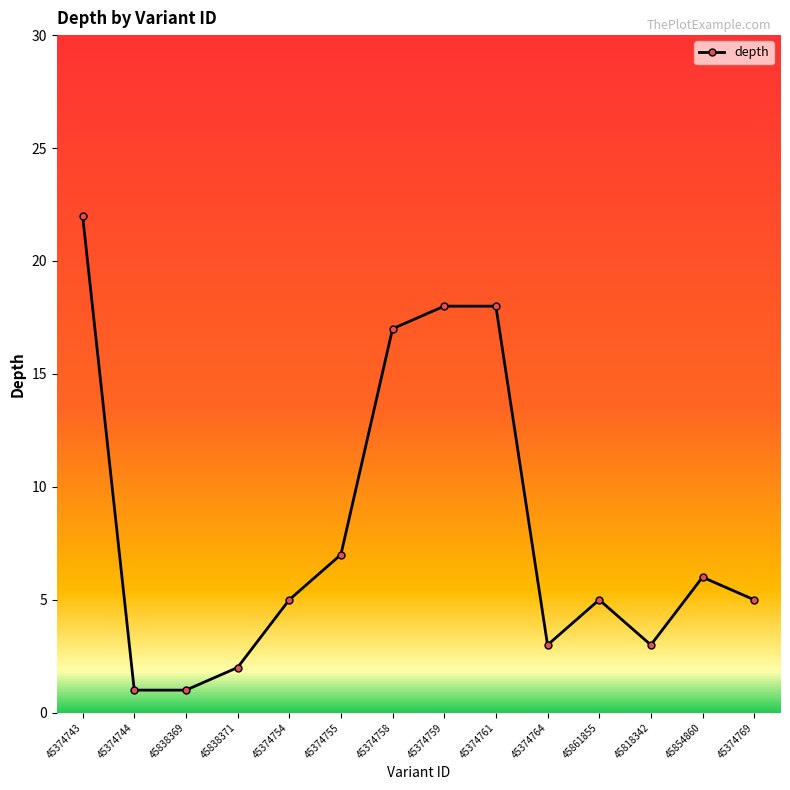

What is the value of the 5th point from the left?

5